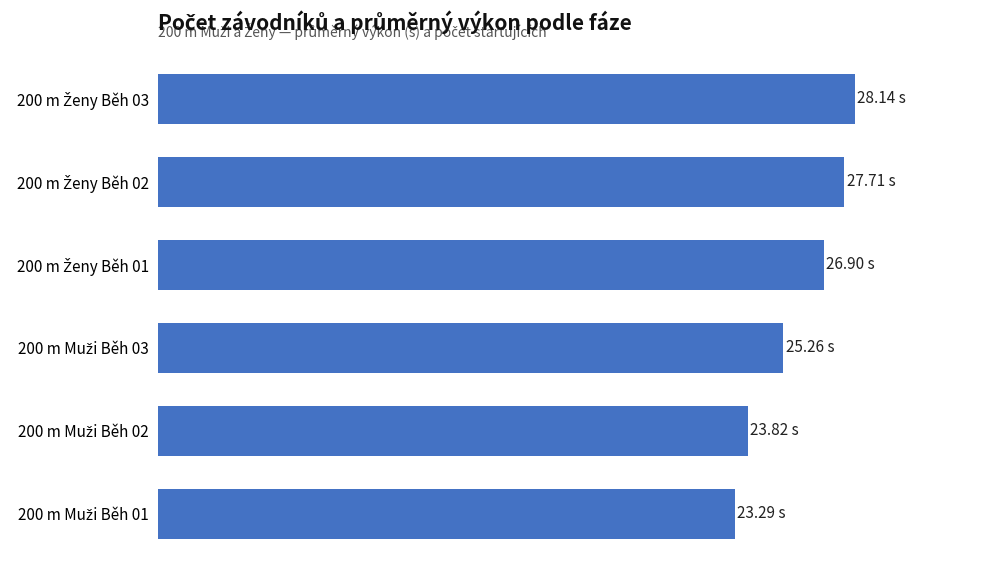

Does the chart contain any negative values?

No